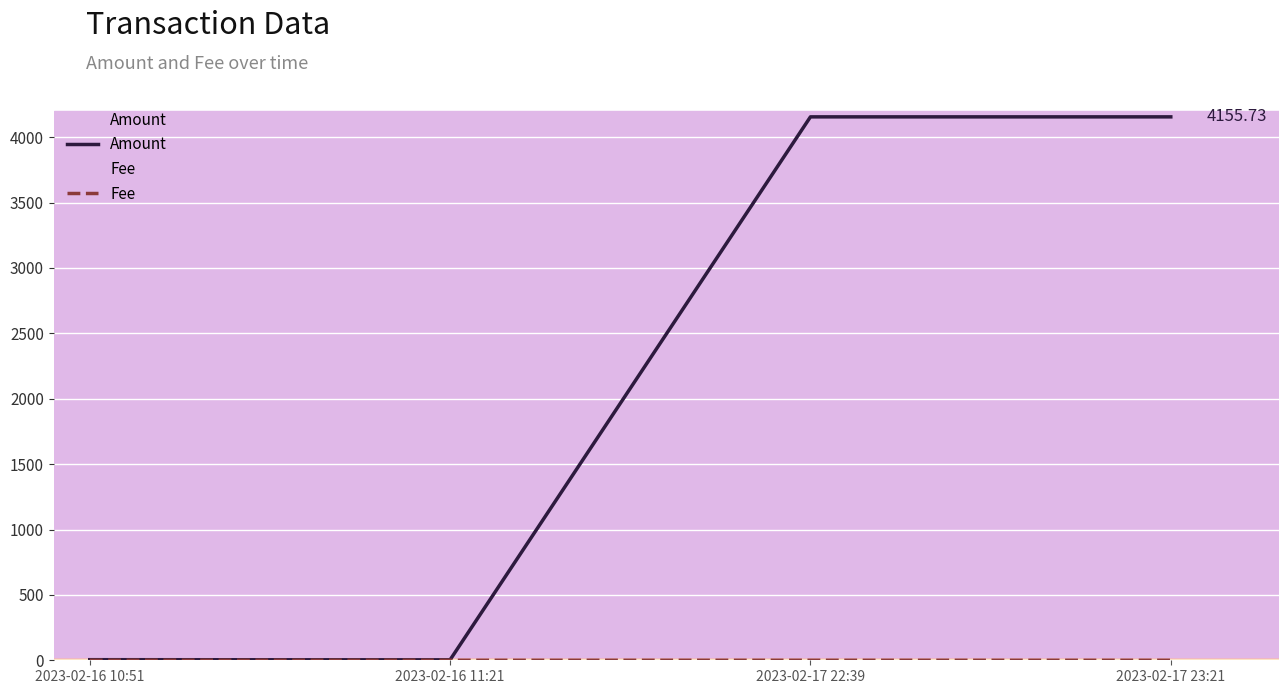

The Fee series shows 0.0 at 2023-02-16 11:21. True or false?

False